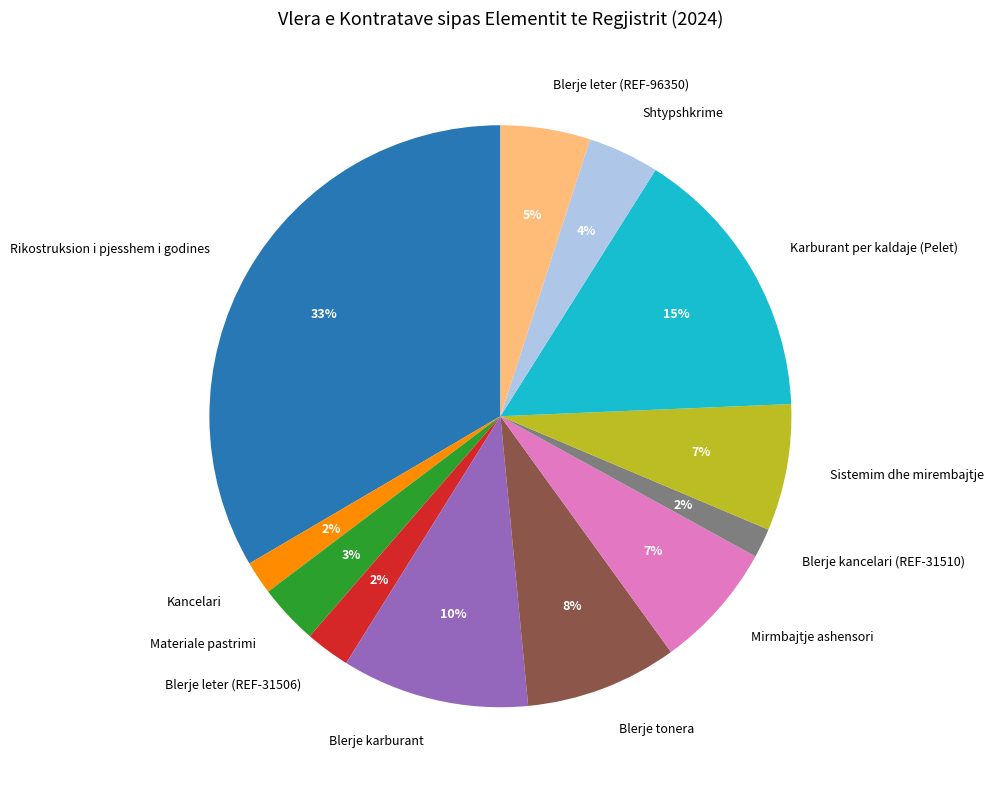

Is Blerje leter (REF-31506) the majority of the pie?

No